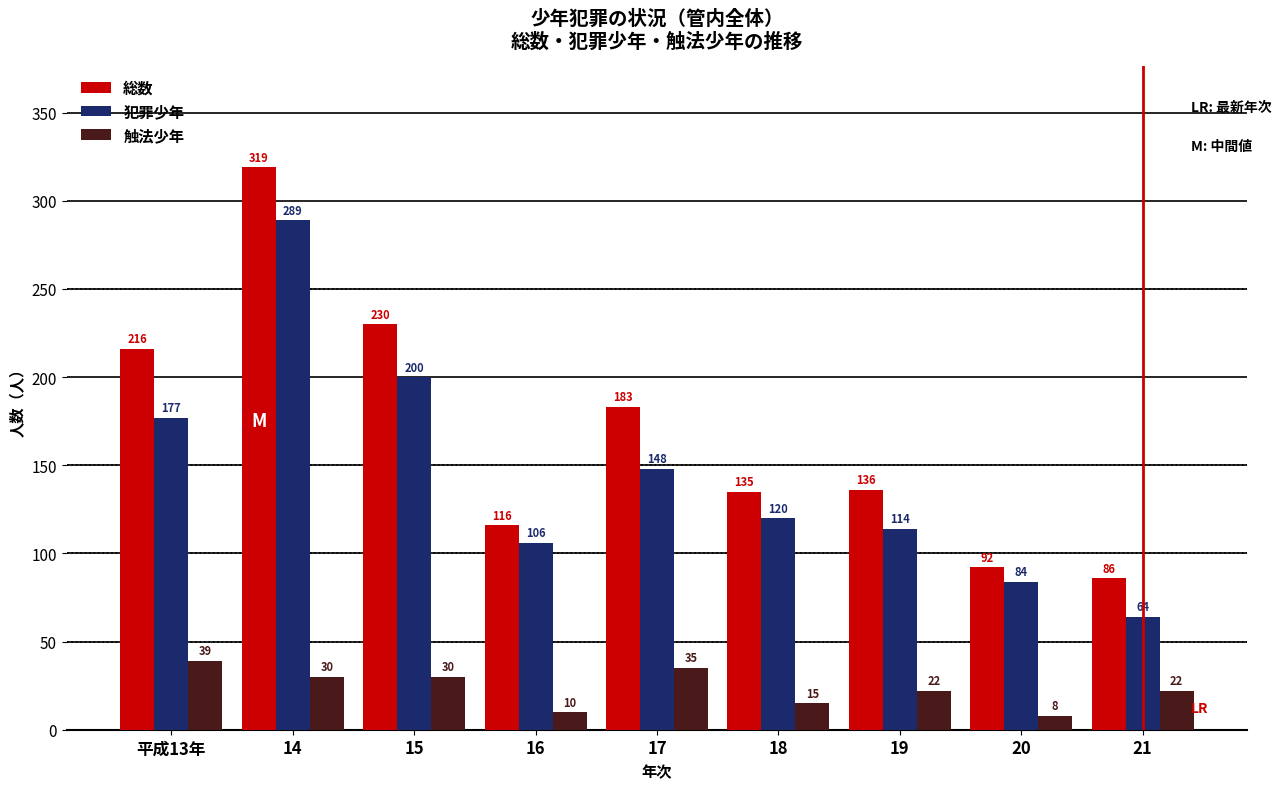

Reading left to right, list all the values displayed in this chart.

総数: 平成13年=216	14=319	15=230	16=116	17=183	18=135	19=136	20=92	21=86
犯罪少年: 平成13年=177	14=289	15=200	16=106	17=148	18=120	19=114	20=84	21=64
触法少年: 平成13年=39	14=30	15=30	16=10	17=35	18=15	19=22	20=8	21=22